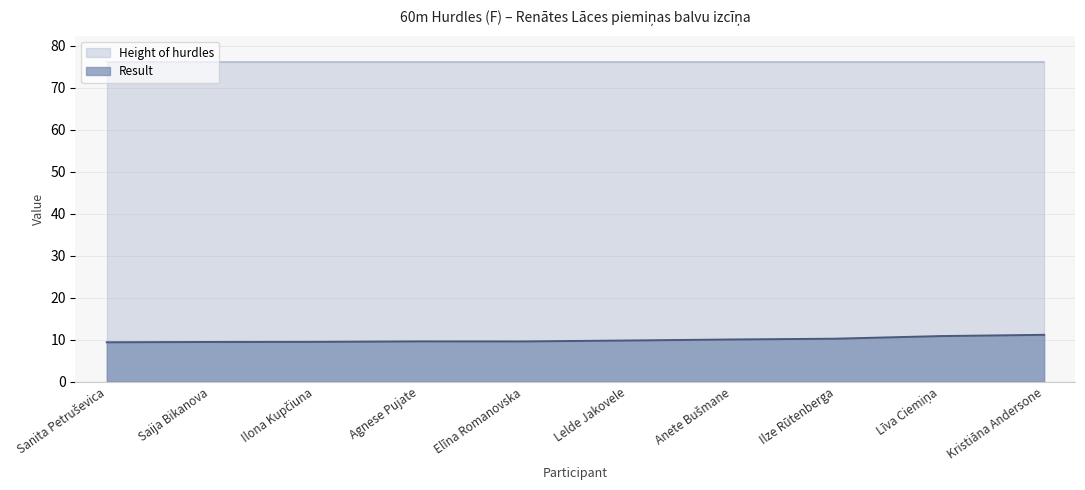

What position from the right is Saija Bikanova?

9